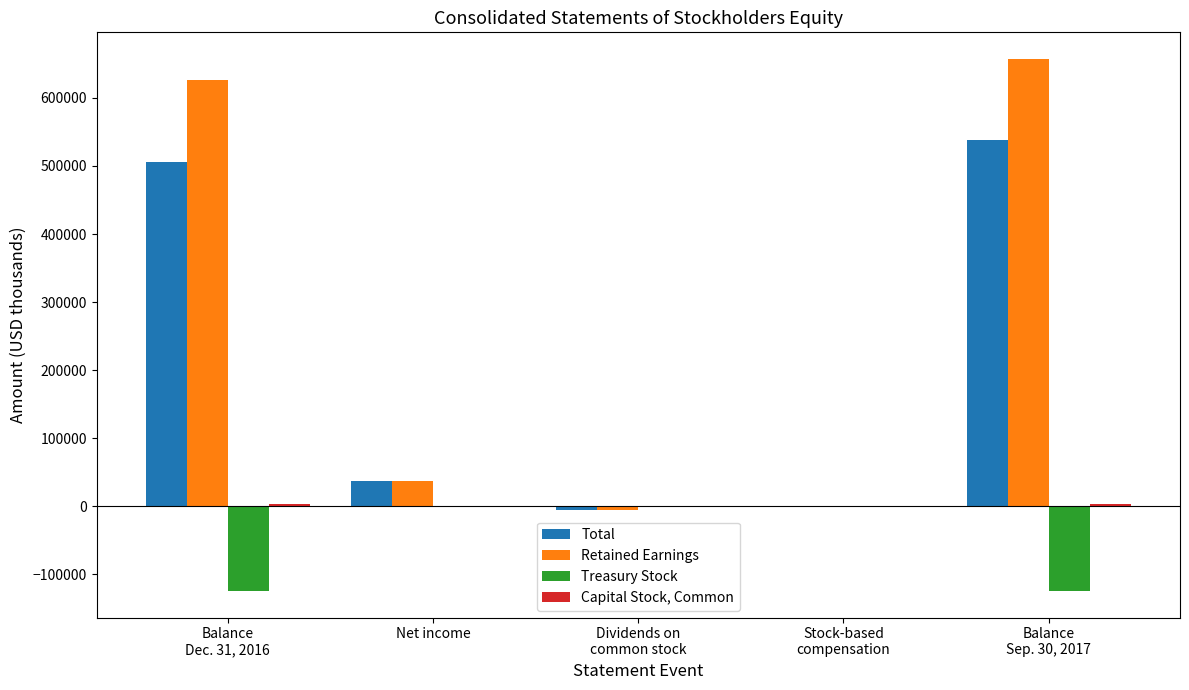

At which category does the chart reach its peak across all series?

Balance
Sep. 30, 2017